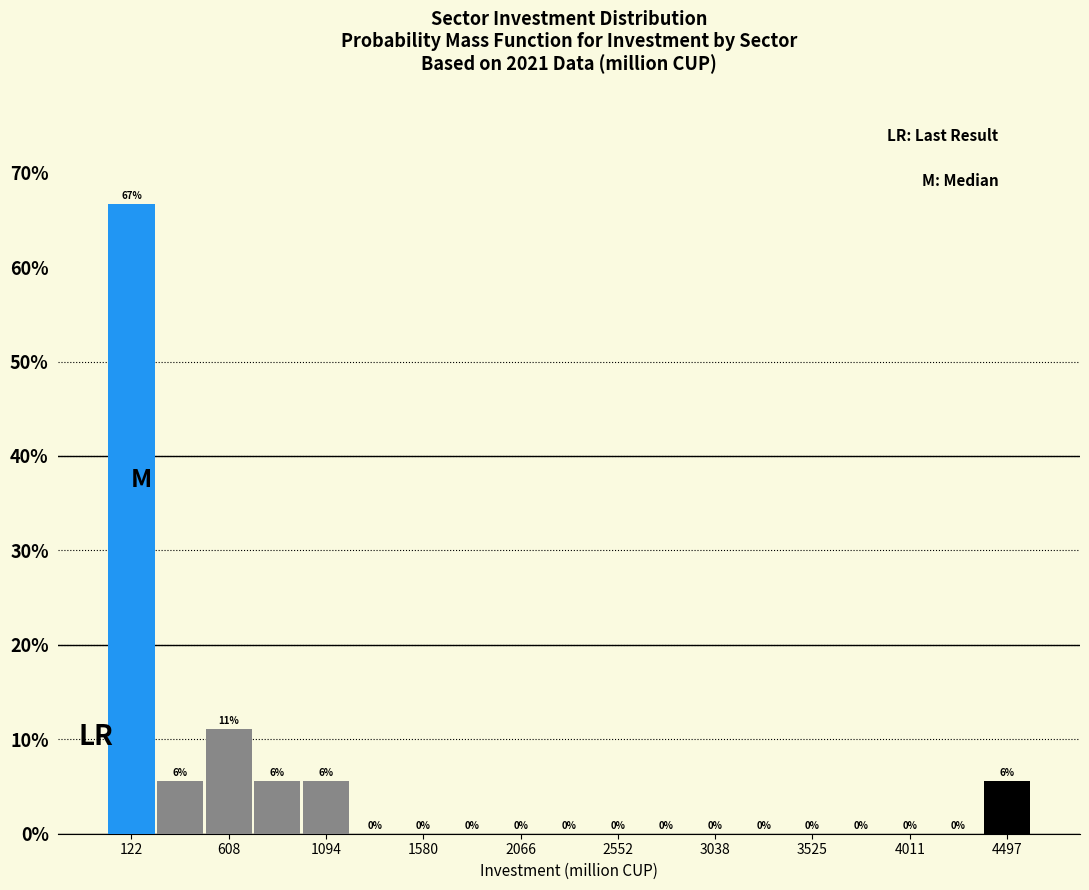

Over which range of the x-axis is the bar tallest?

0 to 250